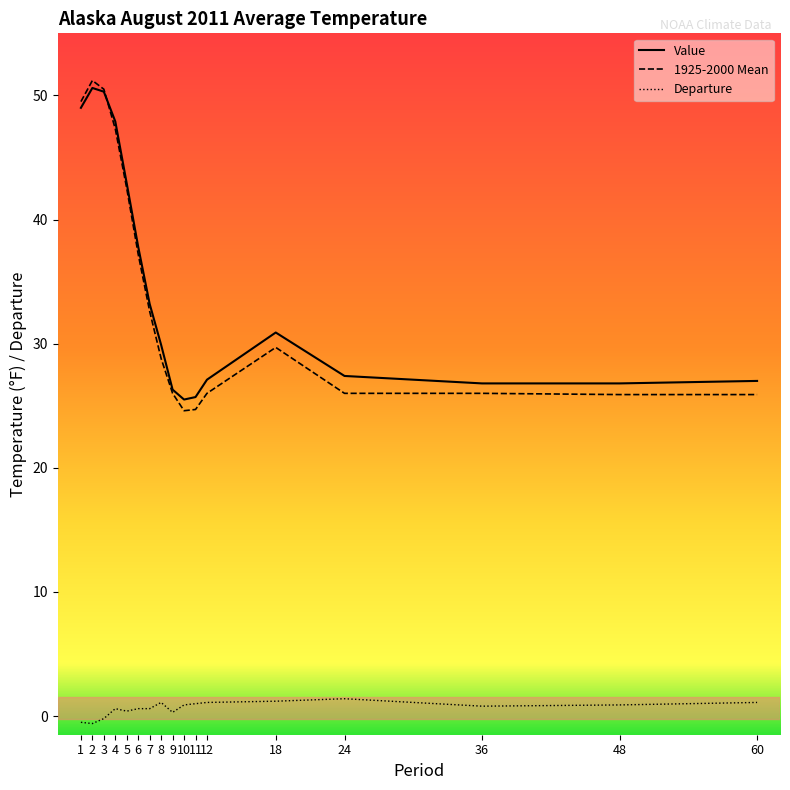

How many lines are shown in the chart?

3